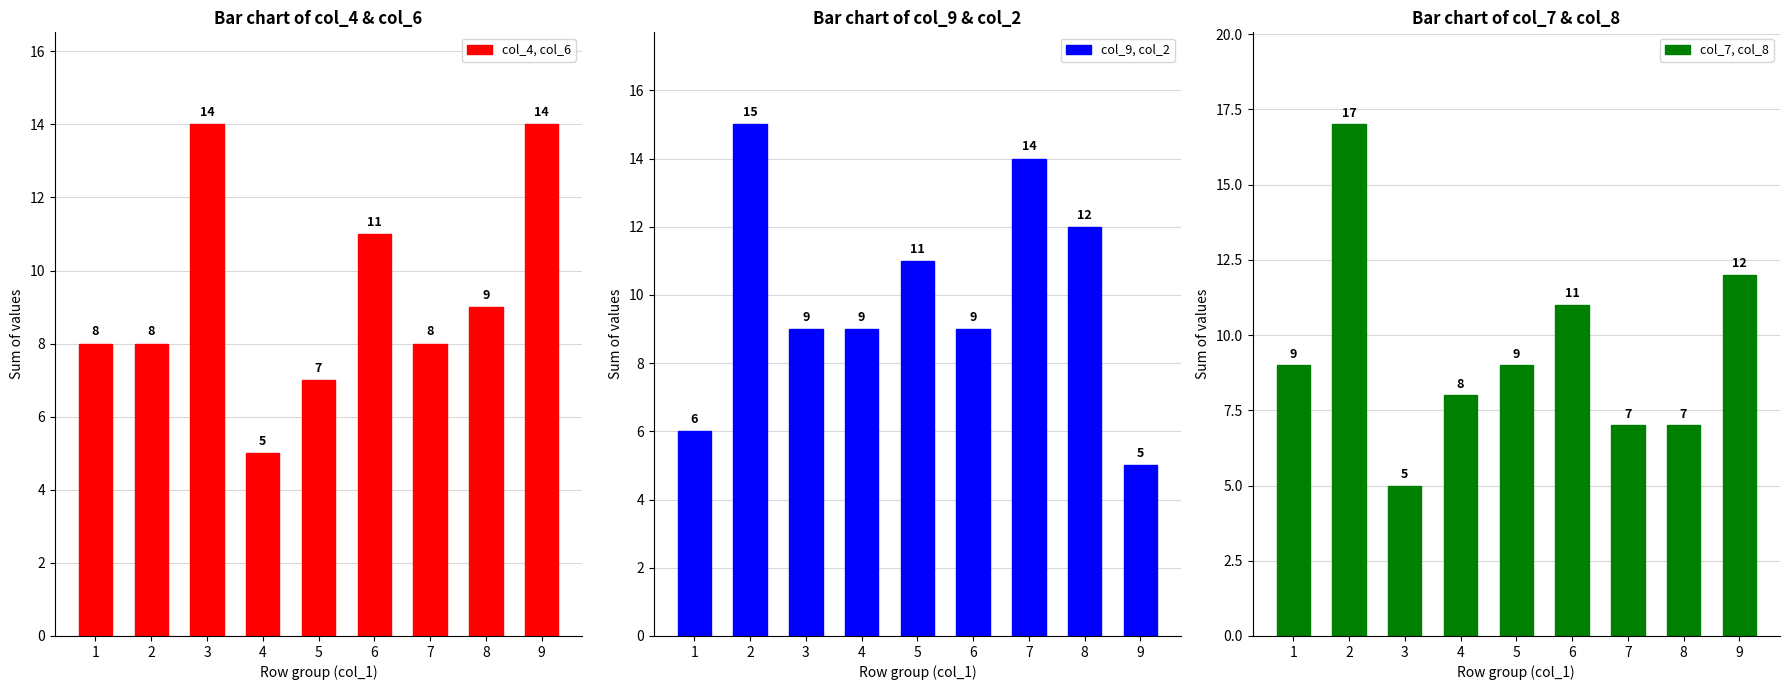

What is the maximum value for col_7, col_8?

17